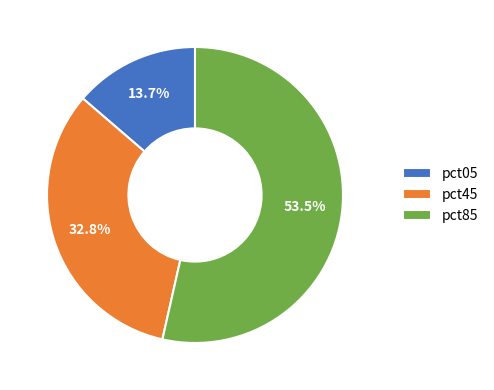

Rank the categories by value from highest to lowest.

pct85, pct45, pct05